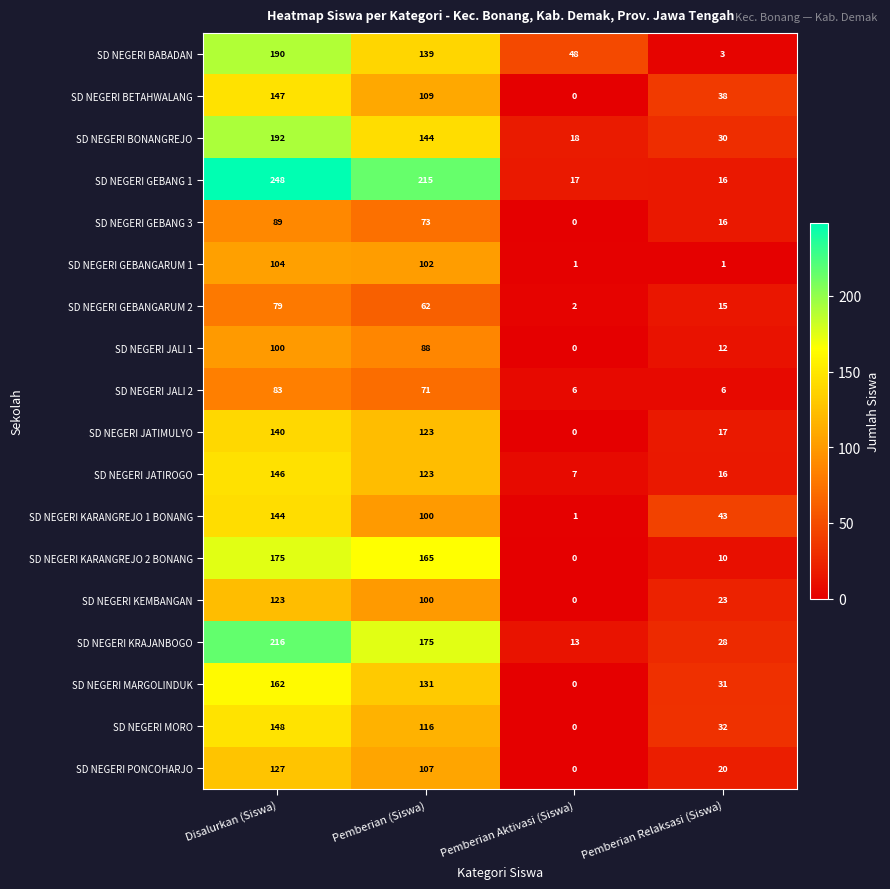

Is the value of SD NEGERI JALI 2 at Pemberian Relaksasi (Siswa) greater than the value of SD NEGERI JATIMULYO at Pemberian (Siswa)?

No